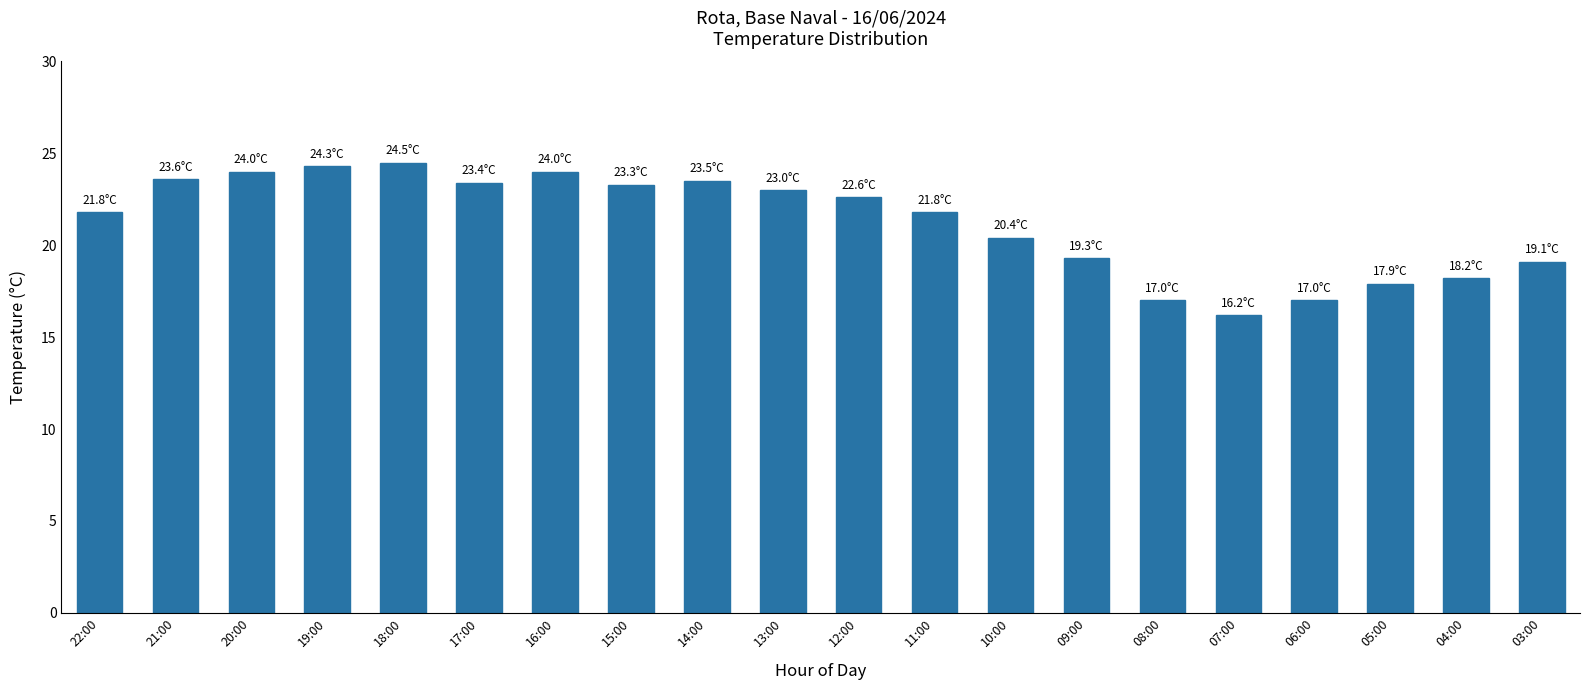

What is the minimum value shown in the chart?

16.2